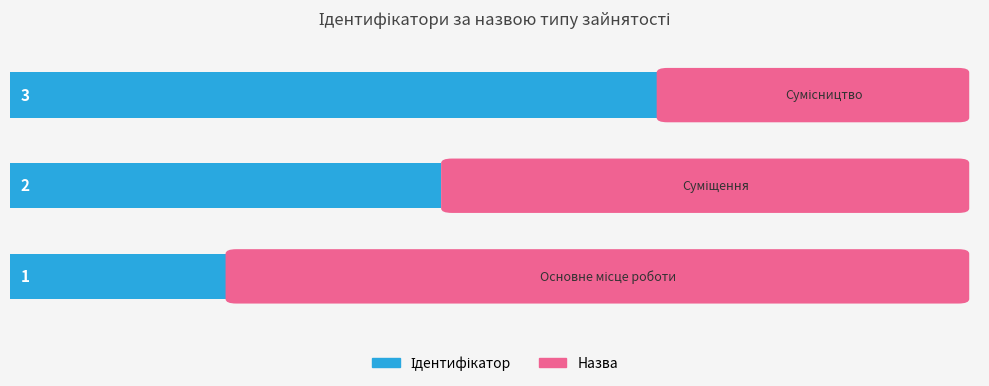

Does the chart contain any negative values?

No